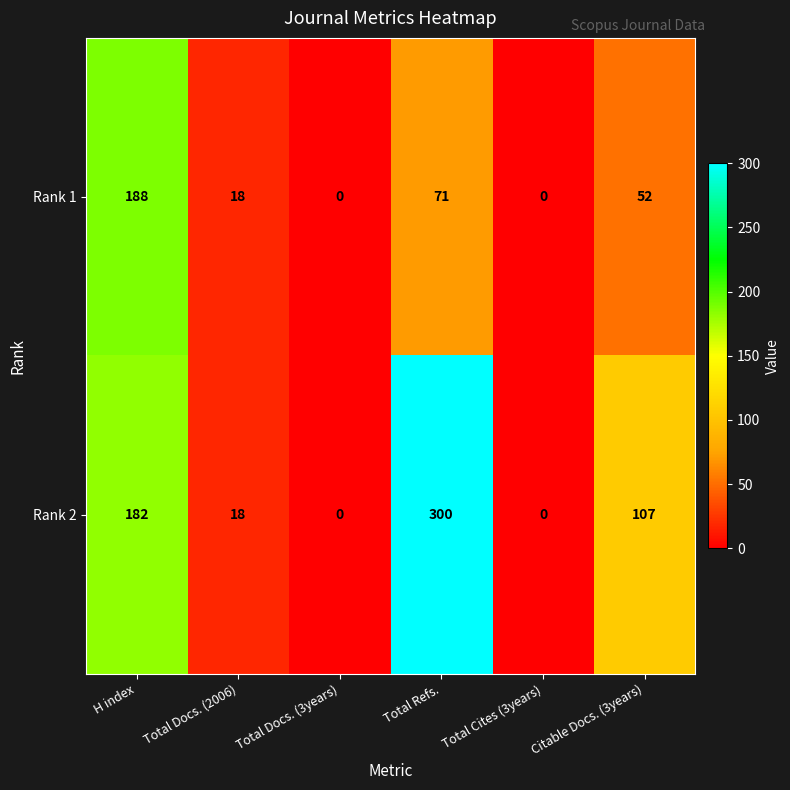

How many categories are shown in the chart?

6